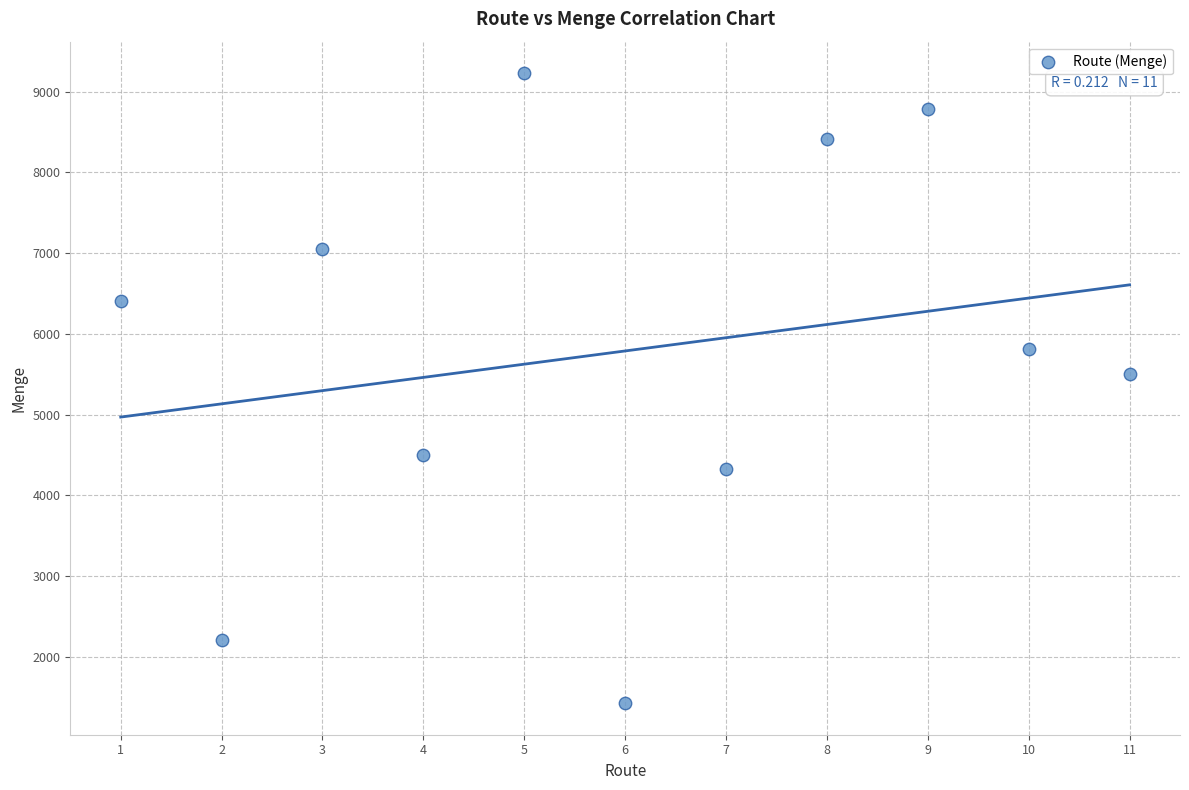

What Y value in the scatter plot is closest to 5327?

5509